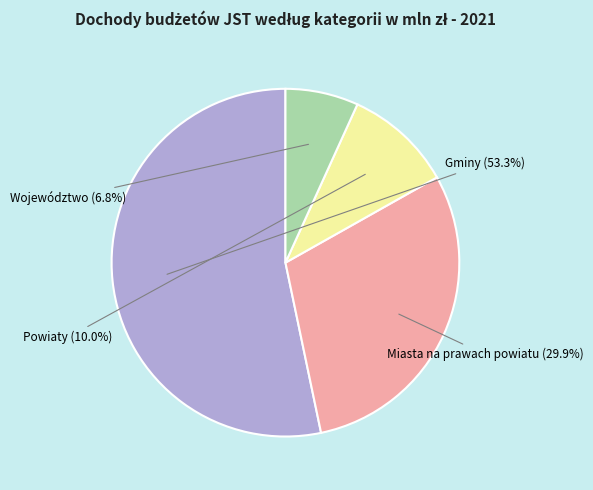

What percentage do Powiaty and Gminy together represent?

63.3%